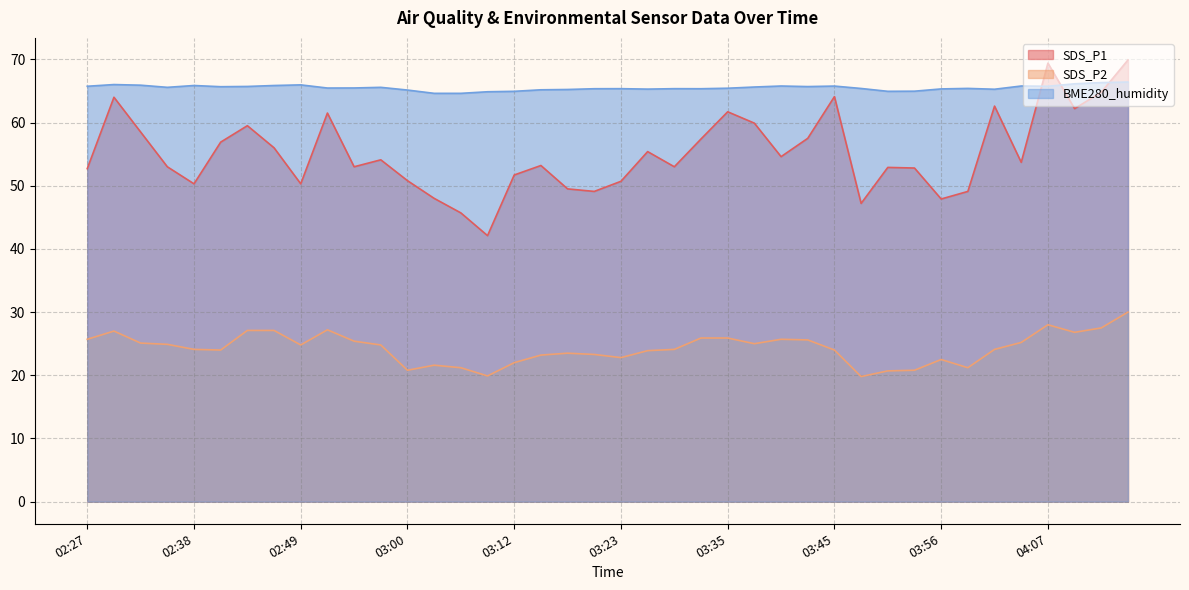

Between 02:55 and 03:29, which series saw the biggest shift?

SDS_P2